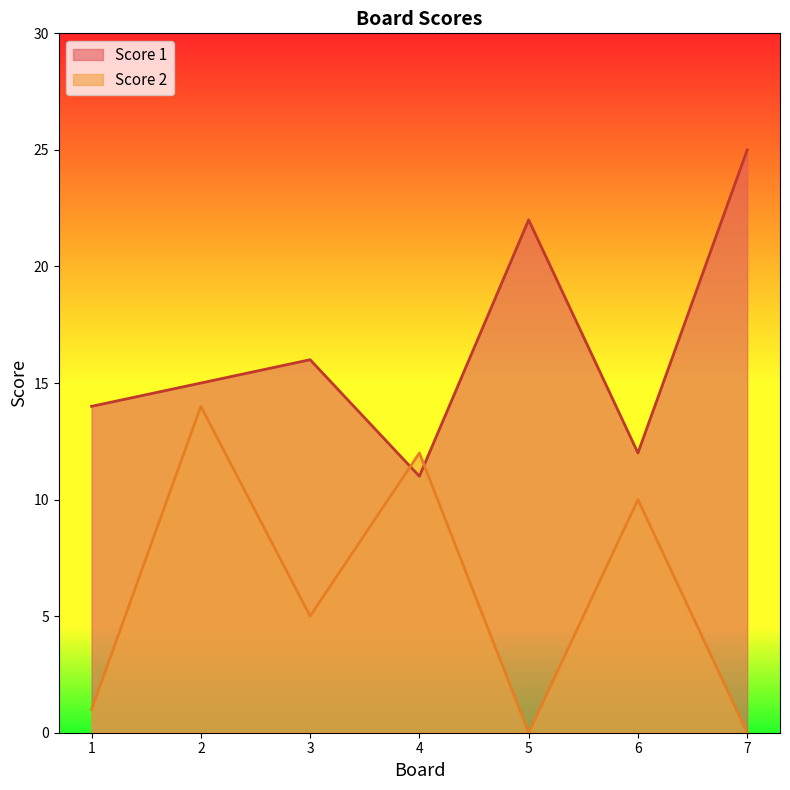

What is the value of the Score 1 point at the 5th from the left?

22